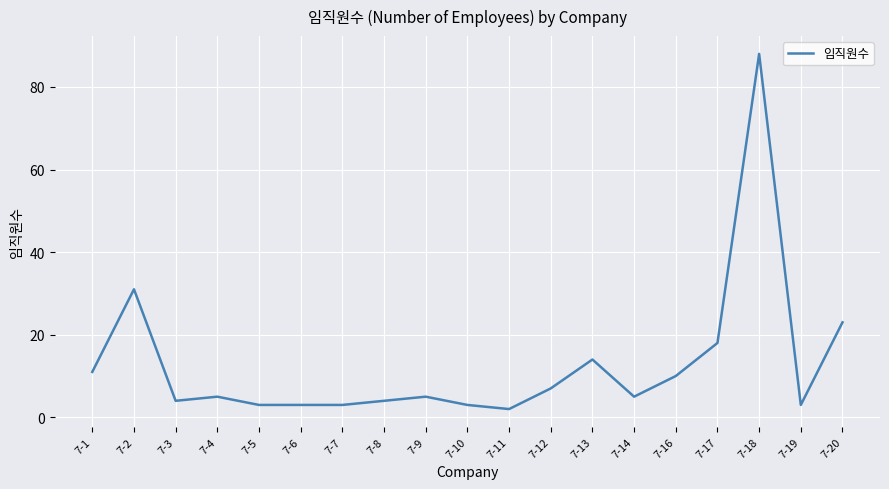

At which category does the chart reach its peak across all series?

7-18